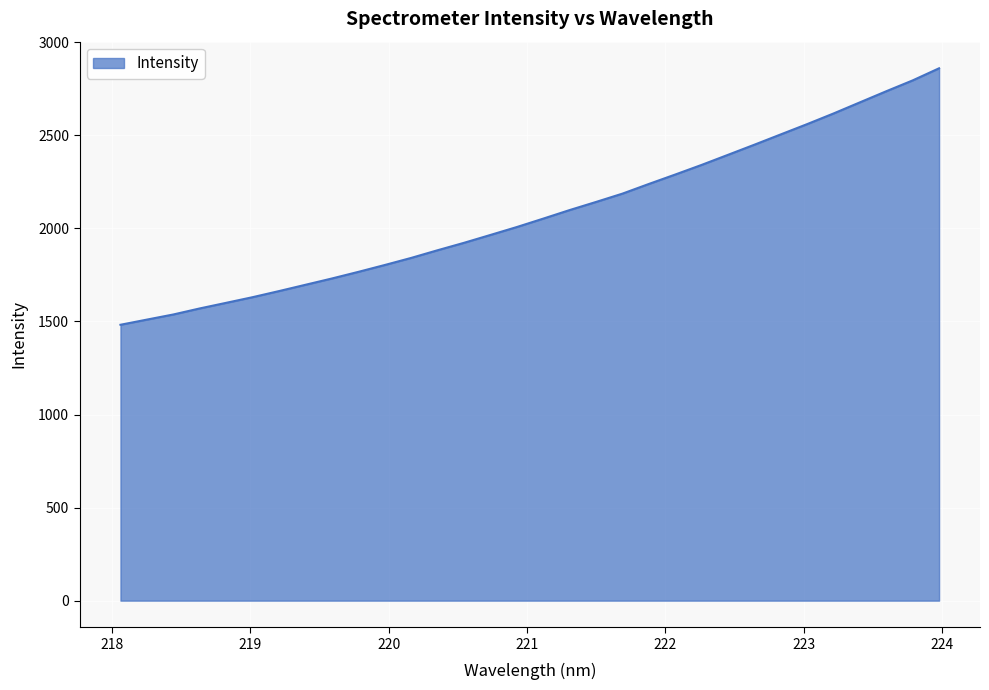

What is the difference between the maximum and minimum values?

1378.1